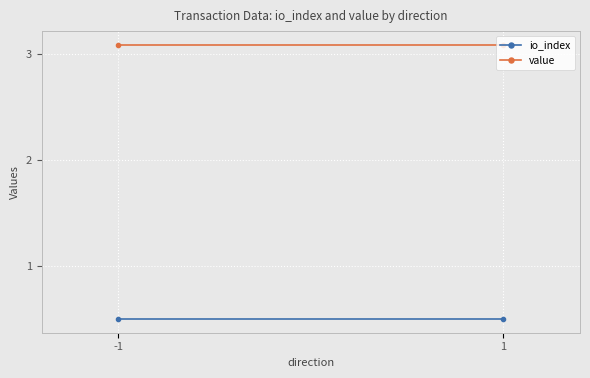

How many categories are shown in the chart?

2